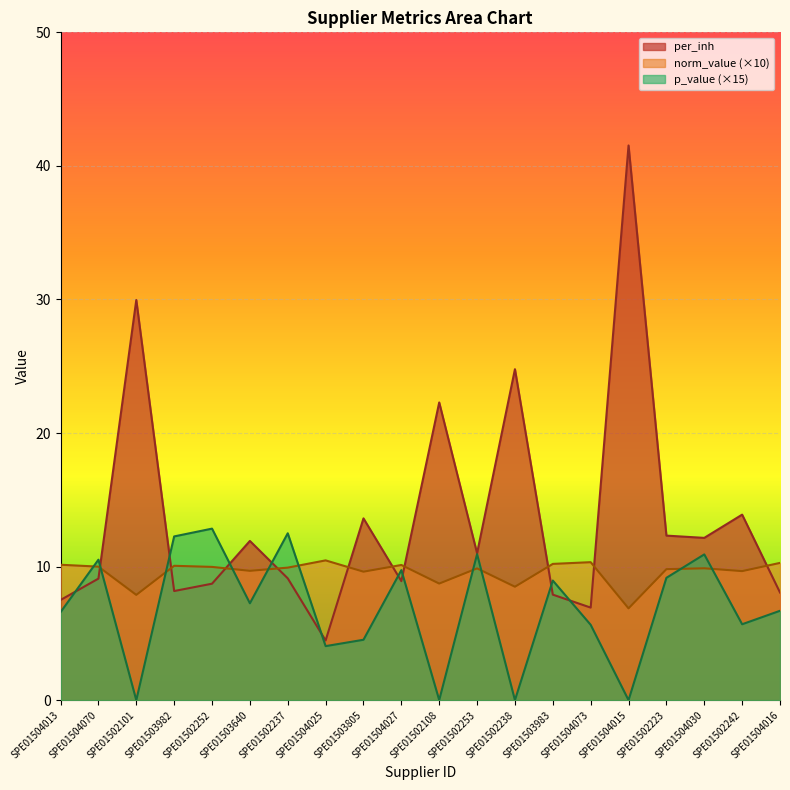

What is the difference between the maximum and second lowest values in the p_value series?

12.8